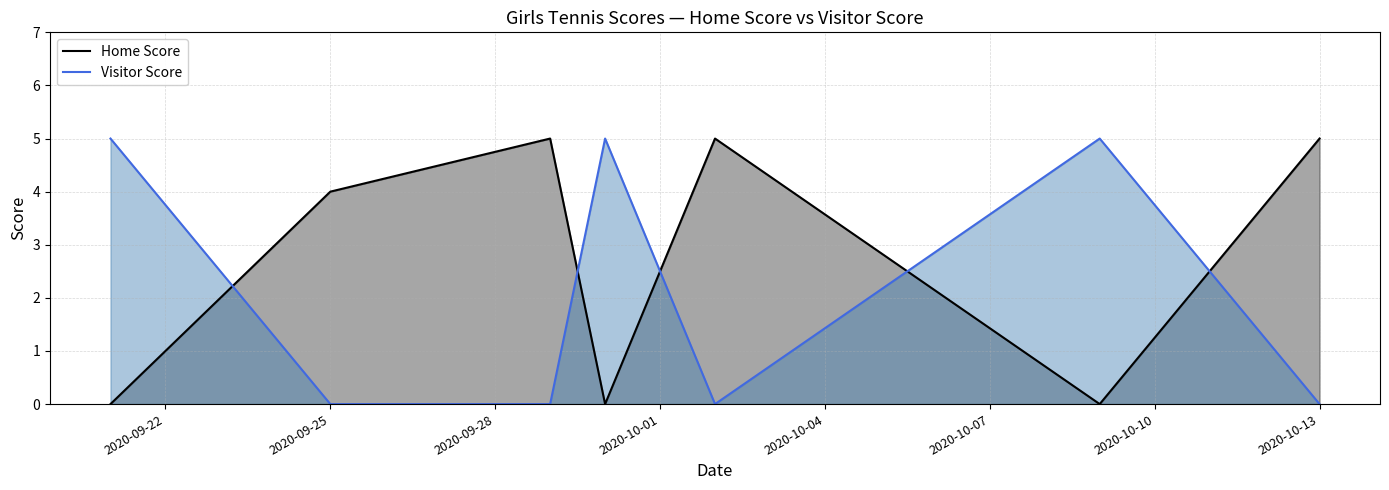

How many intersections are there between Home Score and Visitor Score?

5